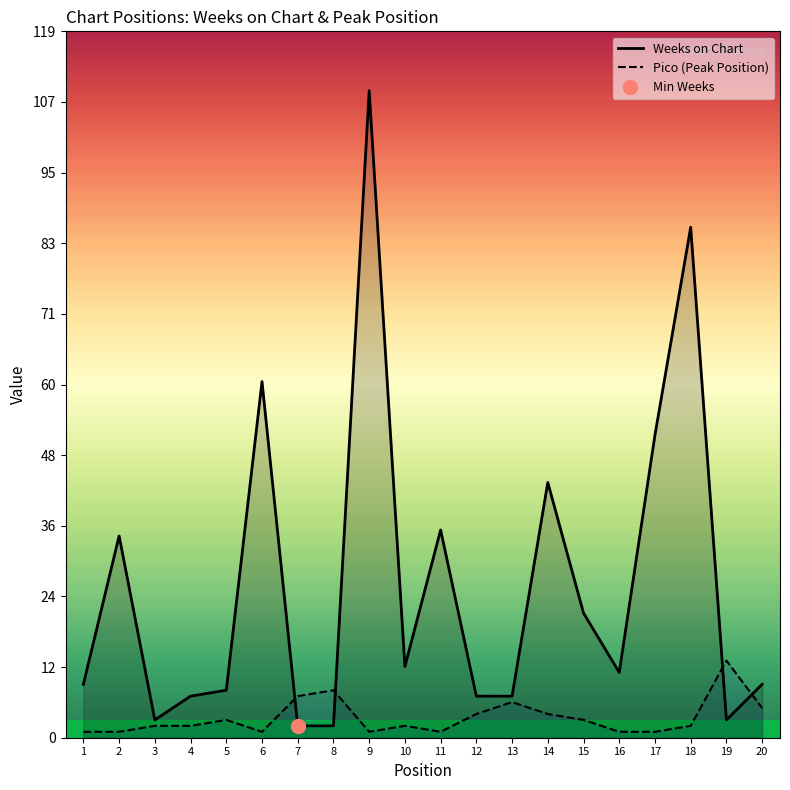

How many intersections are there between Pico (Peak Position) and Weeks on Chart?

4